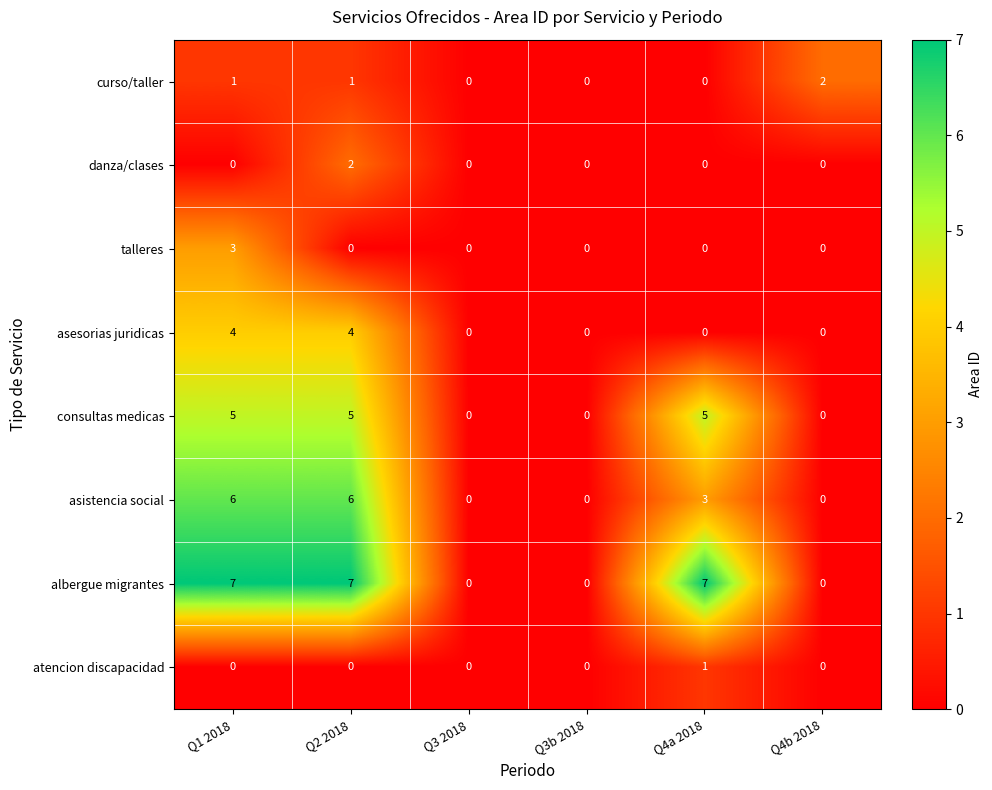

At which label is asistencia social closest to 3?

Q4a 2018